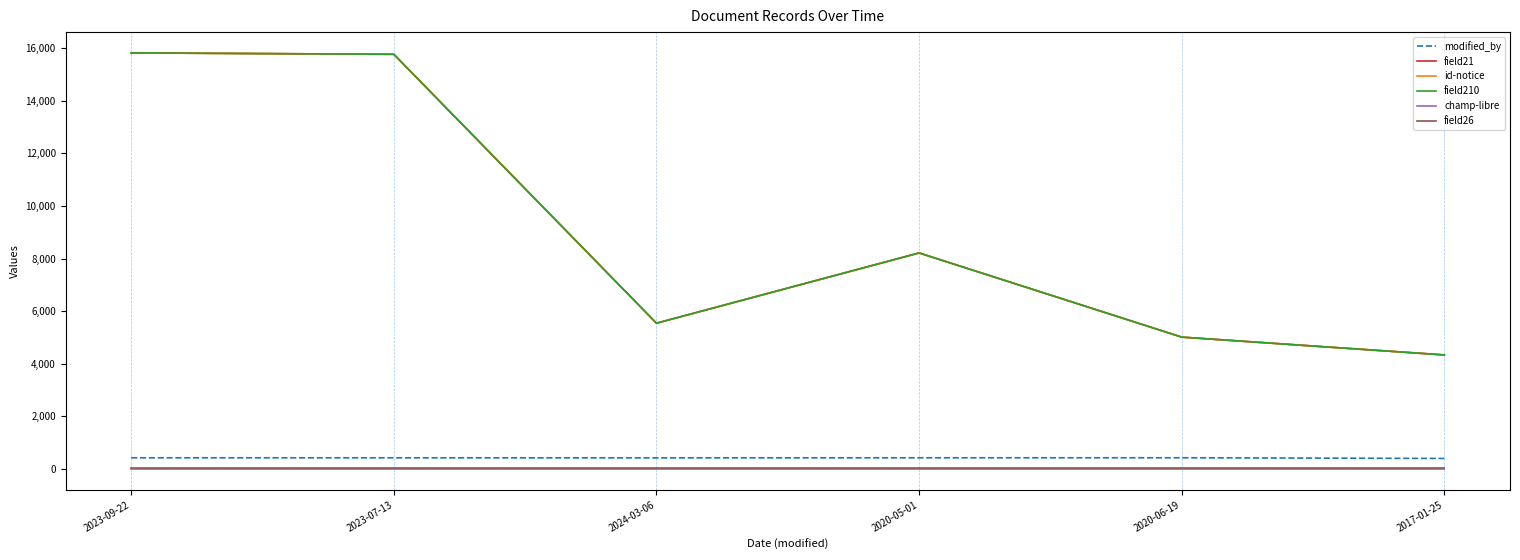

Reading left to right, transcribe all the data shown in this chart.

modified_by: 426	425	422	426	427	401
field21: 15822	15770	5544	8215	5015	4337
id-notice: 15822	15770	5544	8215	5015	4337
field210: 15822	15770	5544	8215	5015	4337
champ-libre: 0	0	0	0	0	0
field26: 51	51	51	51	51	51